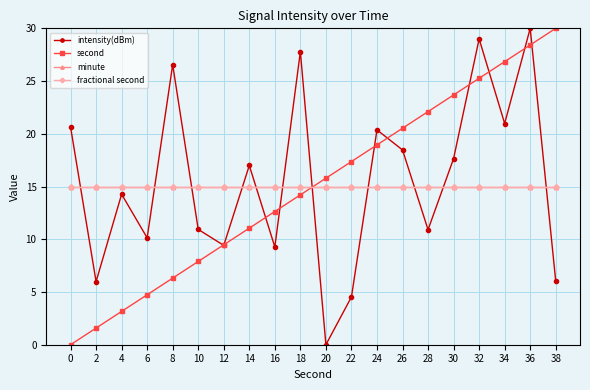

True or false: fractional second and minute intersect in this chart.

False